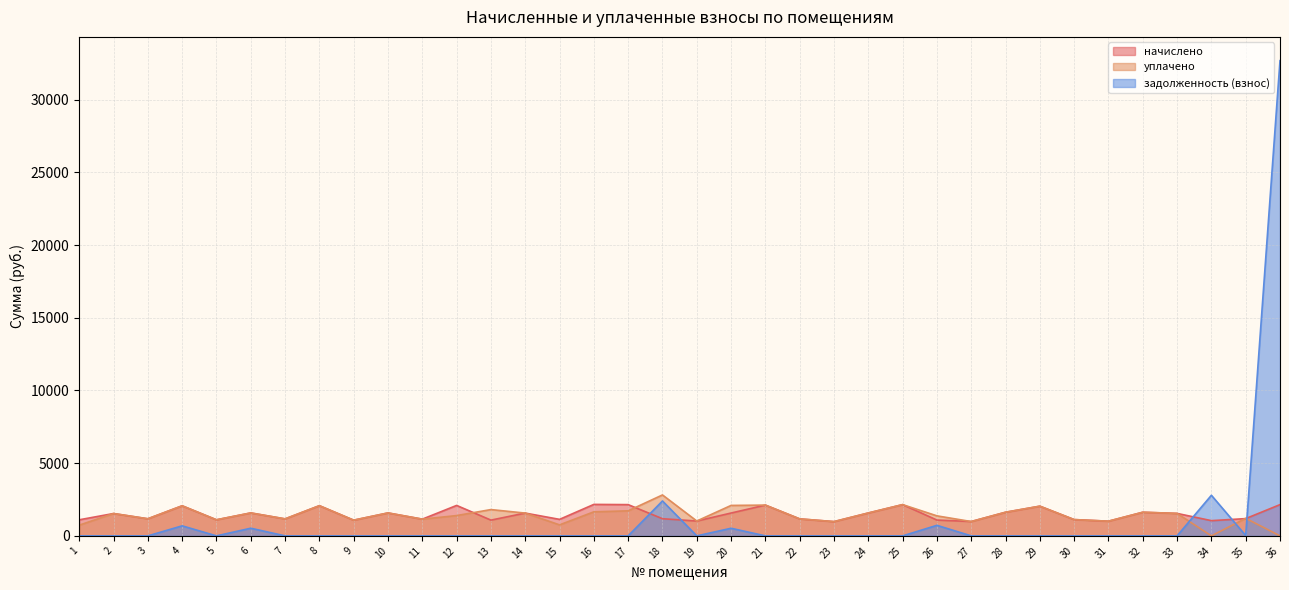

True or false: начислено has more than 0 interior local peaks.

True